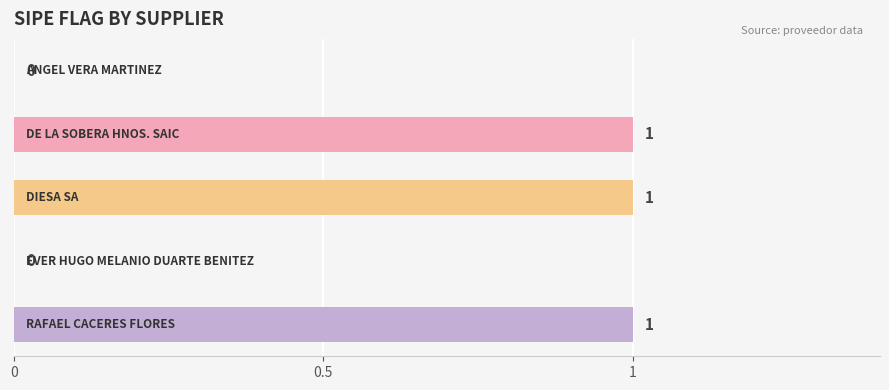

Count the values in the range 0 to 1.

5